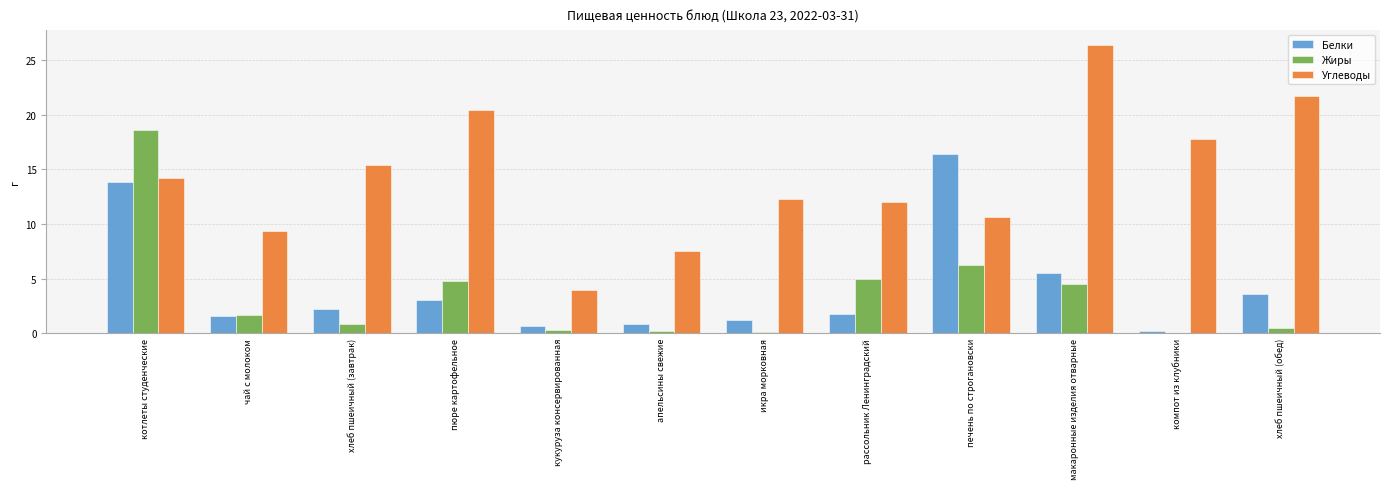

Where is Жиры nearest to the value 9?

печень по строгановски